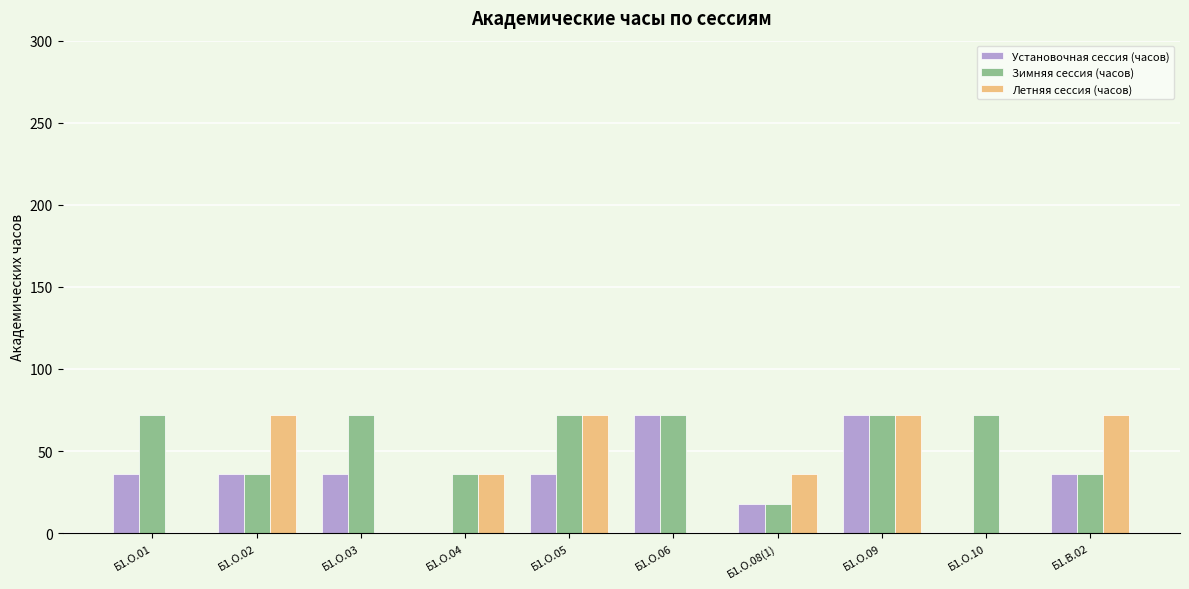

What are all the series names shown in the legend?

Установочная сессия (часов), Зимняя сессия (часов), Летняя сессия (часов)